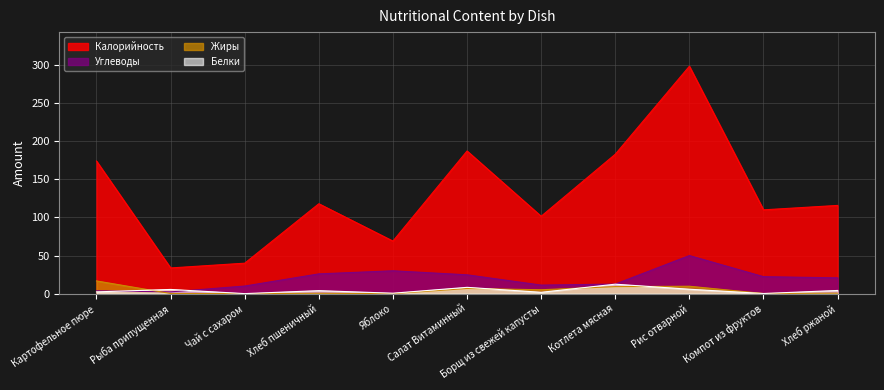

Where is the first local maximum for Калорийность?

Хлеб пшеничный